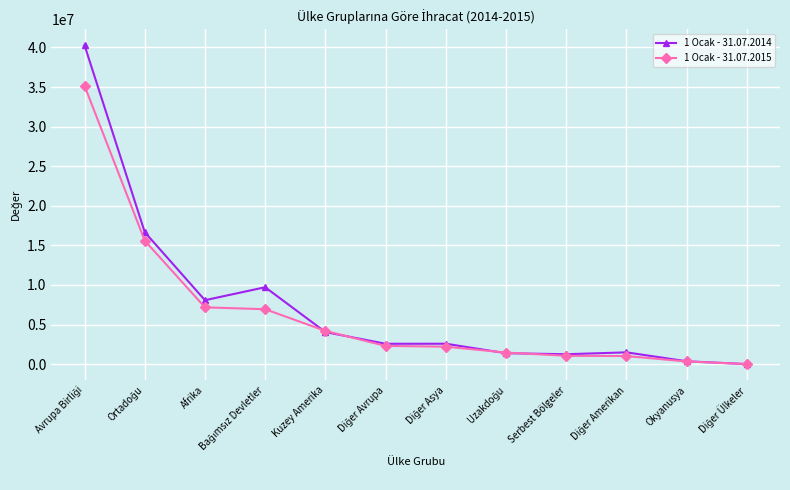

How many values in the 1 Ocak - 31.07.2014 series exceed 2580662?

6